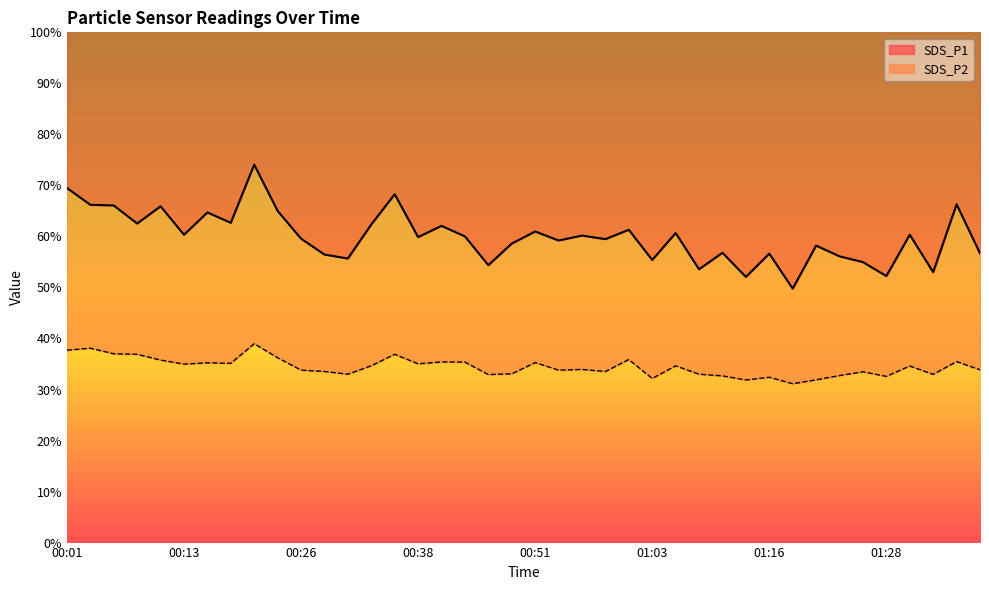

Rank the series at 00:36 from highest to lowest value.

SDS_P1, SDS_P2